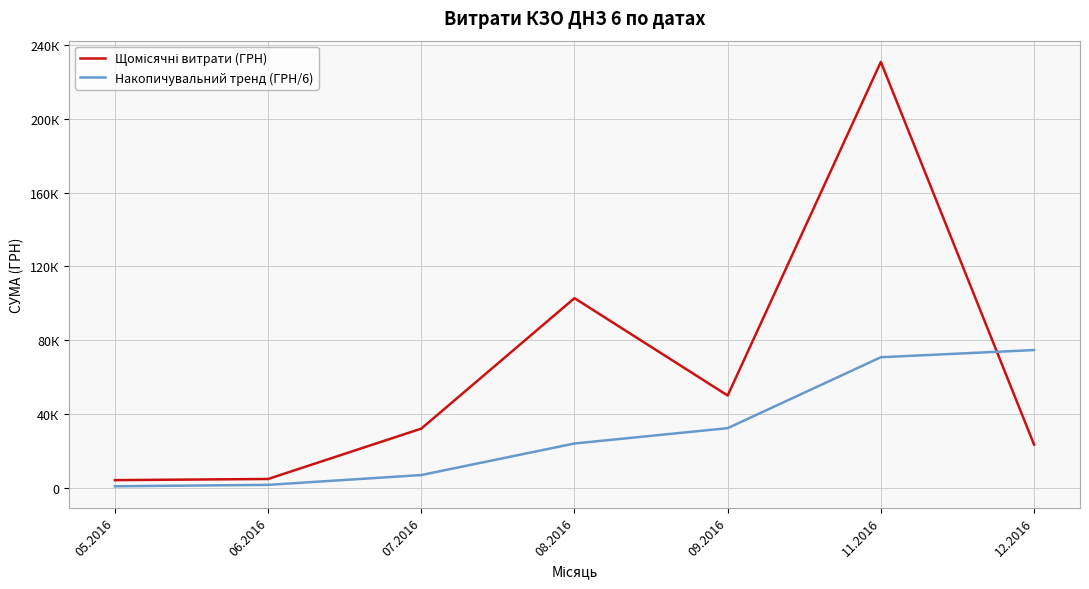

What is the total value across all series at 06.2016?

6069.8